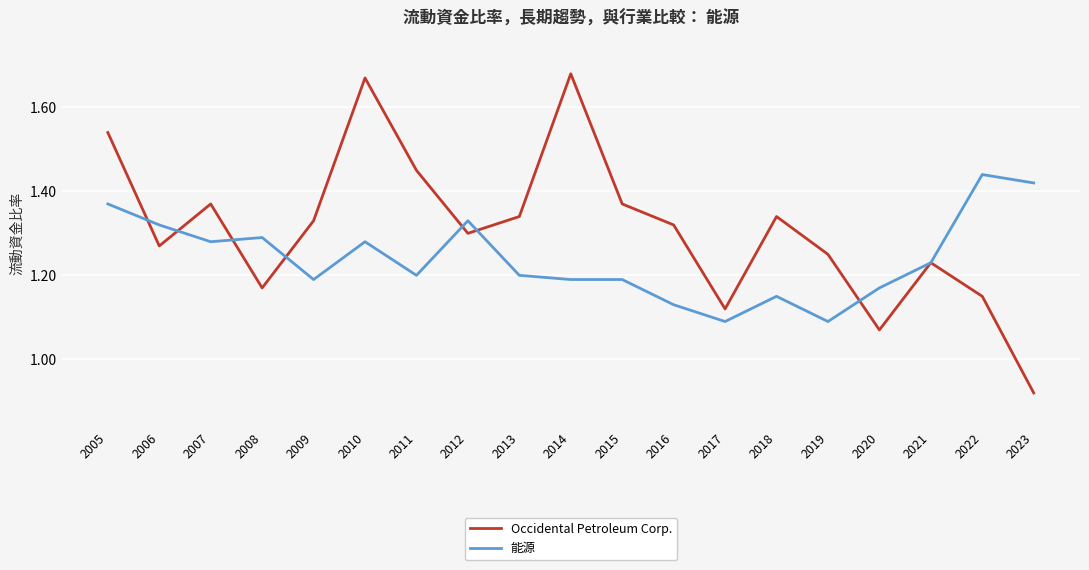

What is the difference between the Occidental Petroleum Corp. values at 2014 and 2011?

0.2